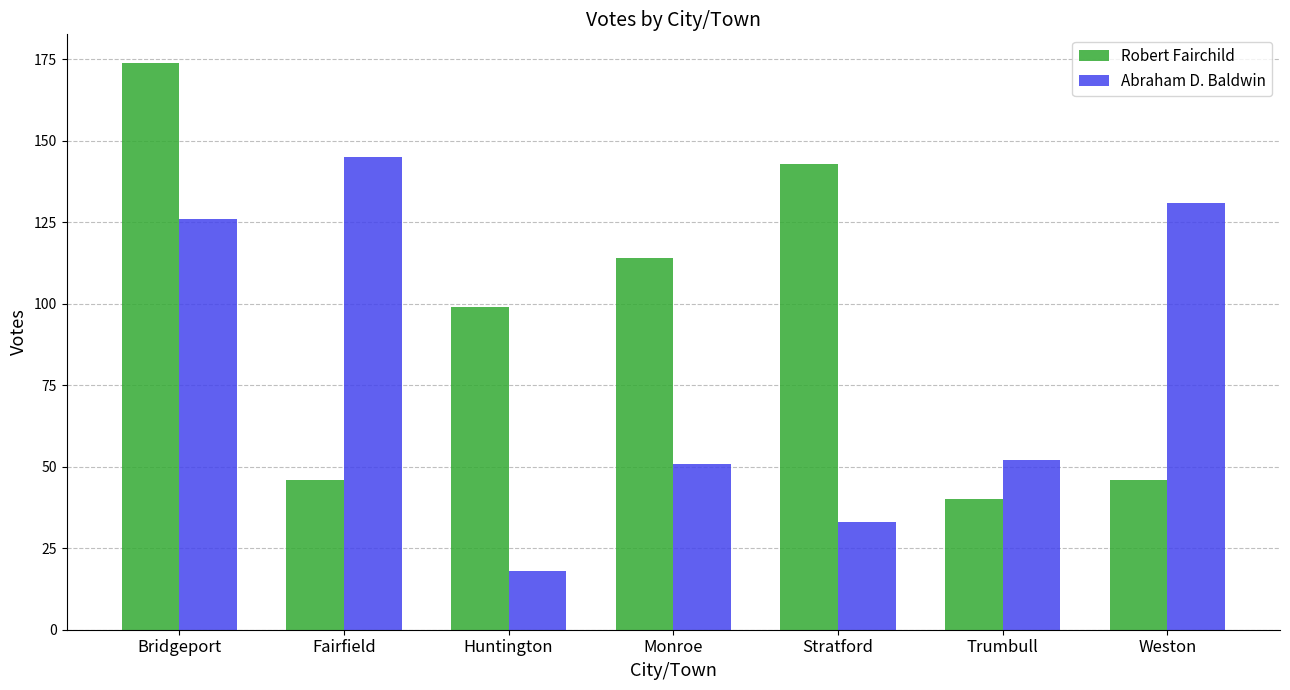

Reading left to right, list all the values displayed in this chart.

Robert Fairchild: 174	46	99	114	143	40	46
Abraham D. Baldwin: 126	145	18	51	33	52	131